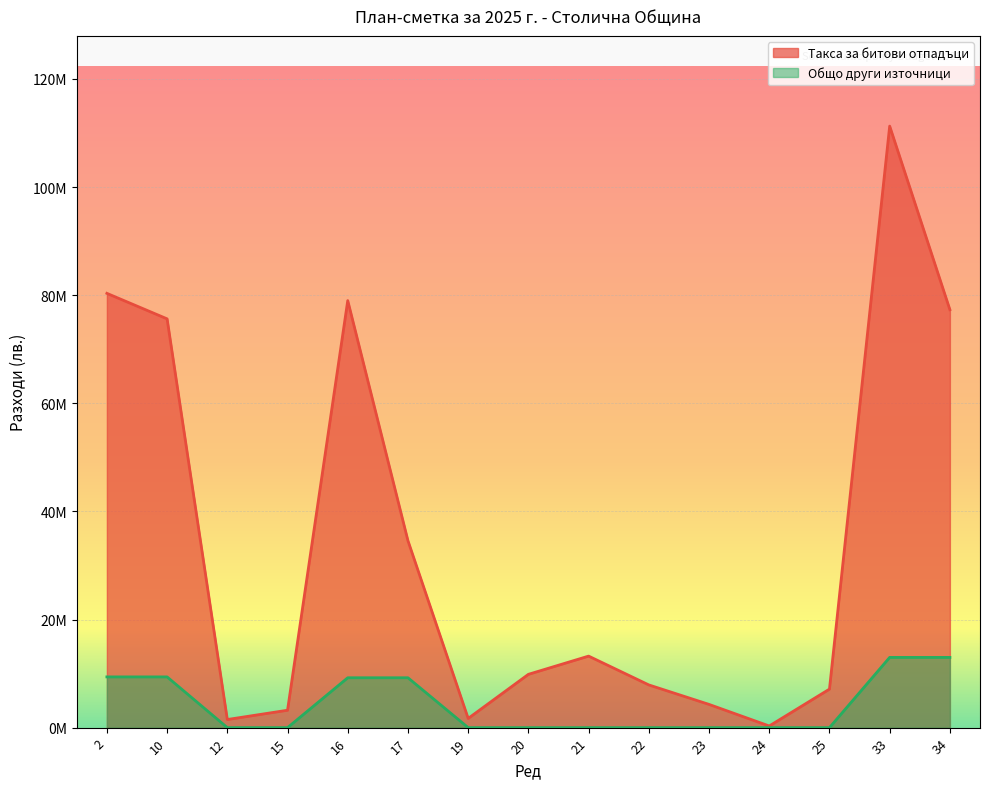

What is the lowest value of the Такса за битови отпадъци series?

303000.0